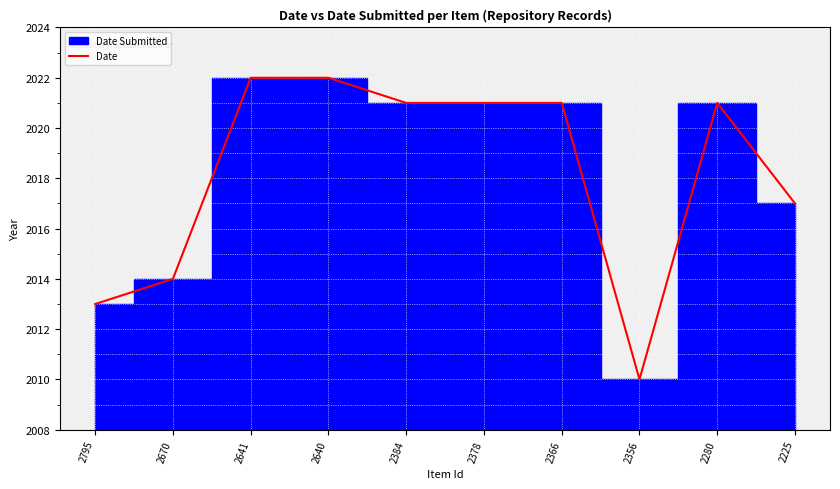

Which label corresponds to the smallest value in the chart?

2356